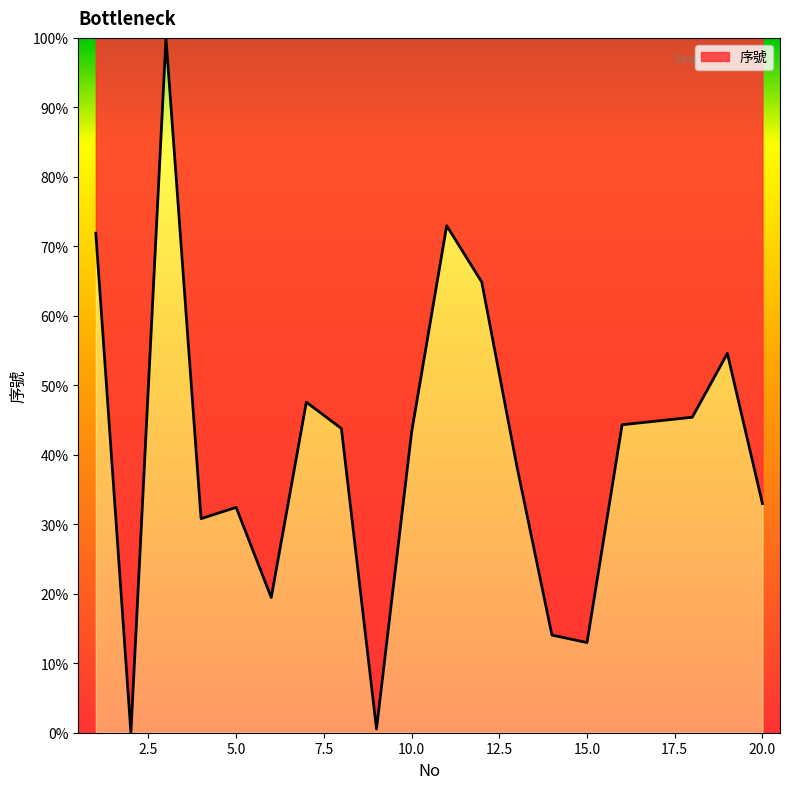

What is the greatest value displayed?

100.0